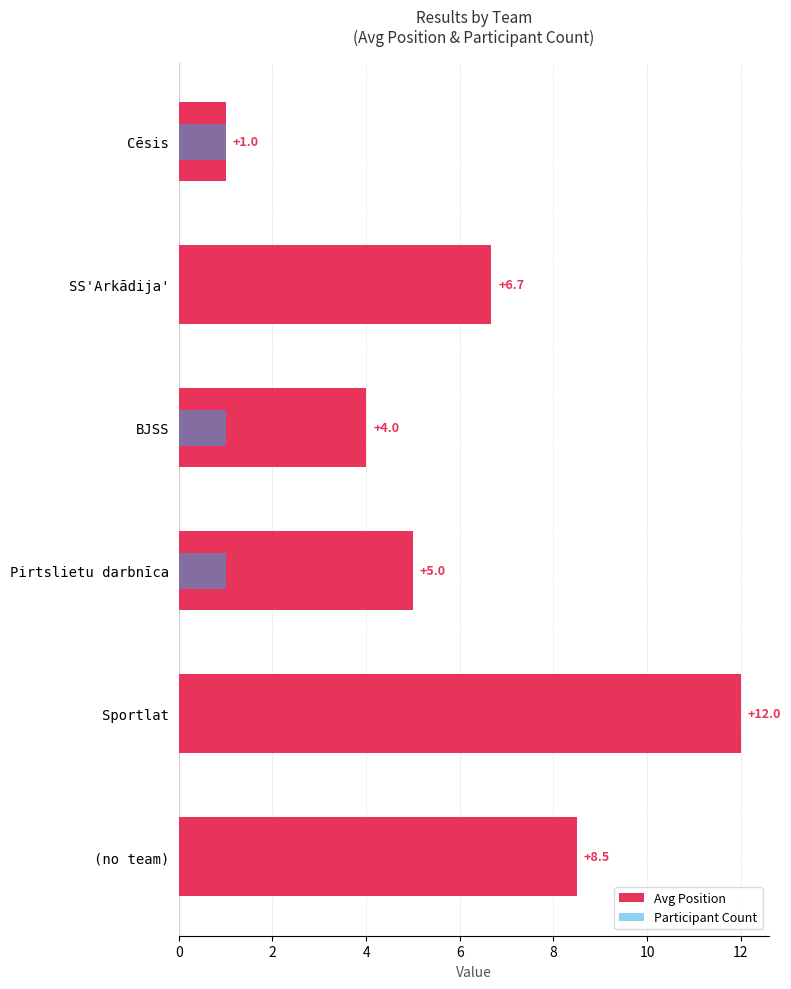

Does the chart contain stacked bars?

No